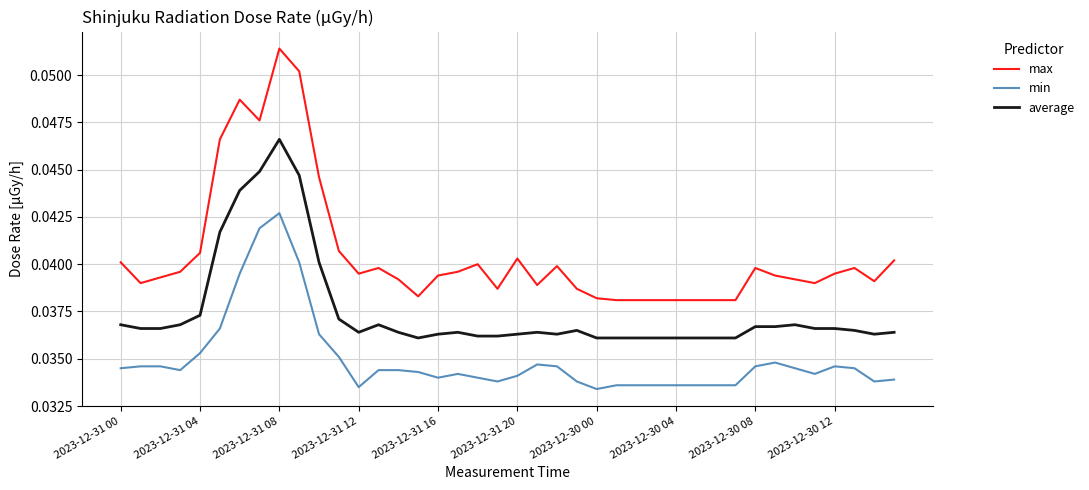

Which series has the largest total across all categories?

max